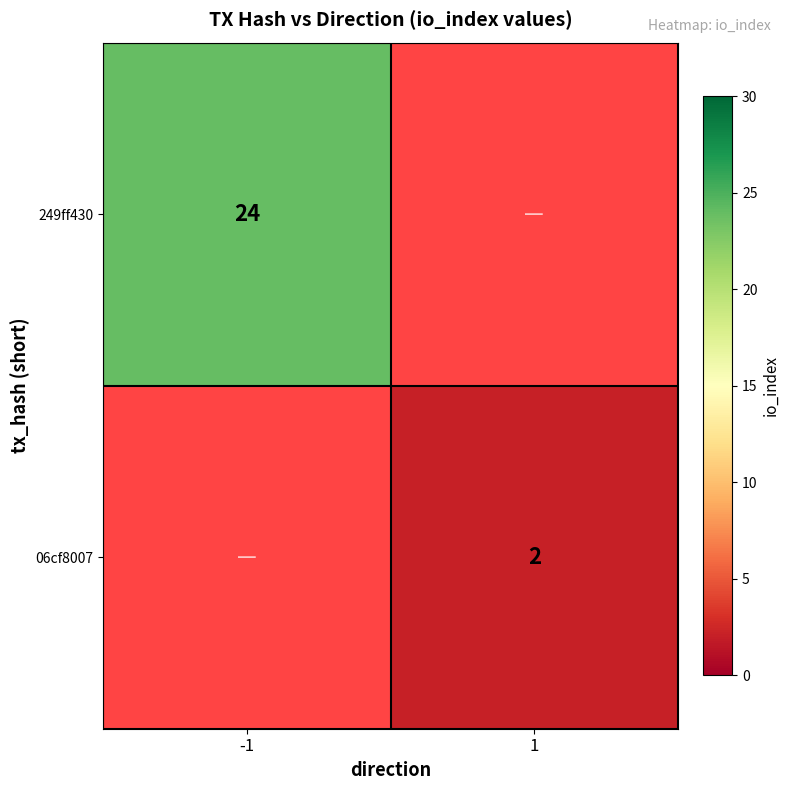

The 06cf8007 series shows 0 at 1. True or false?

False